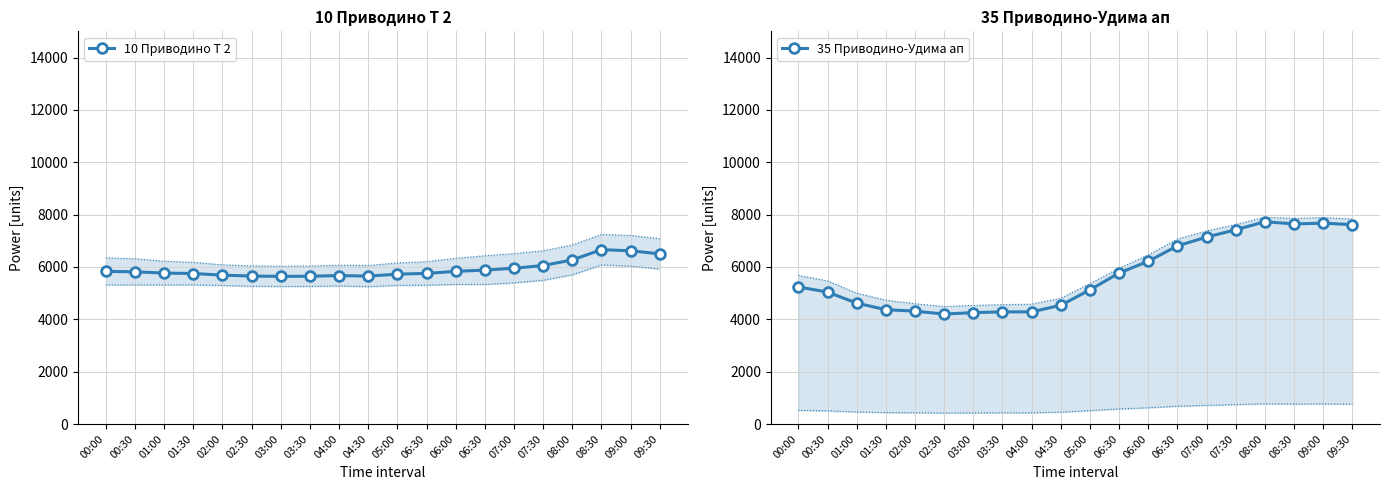

How many values in the 10 Приводино Т 2 series exceed 5814?

9